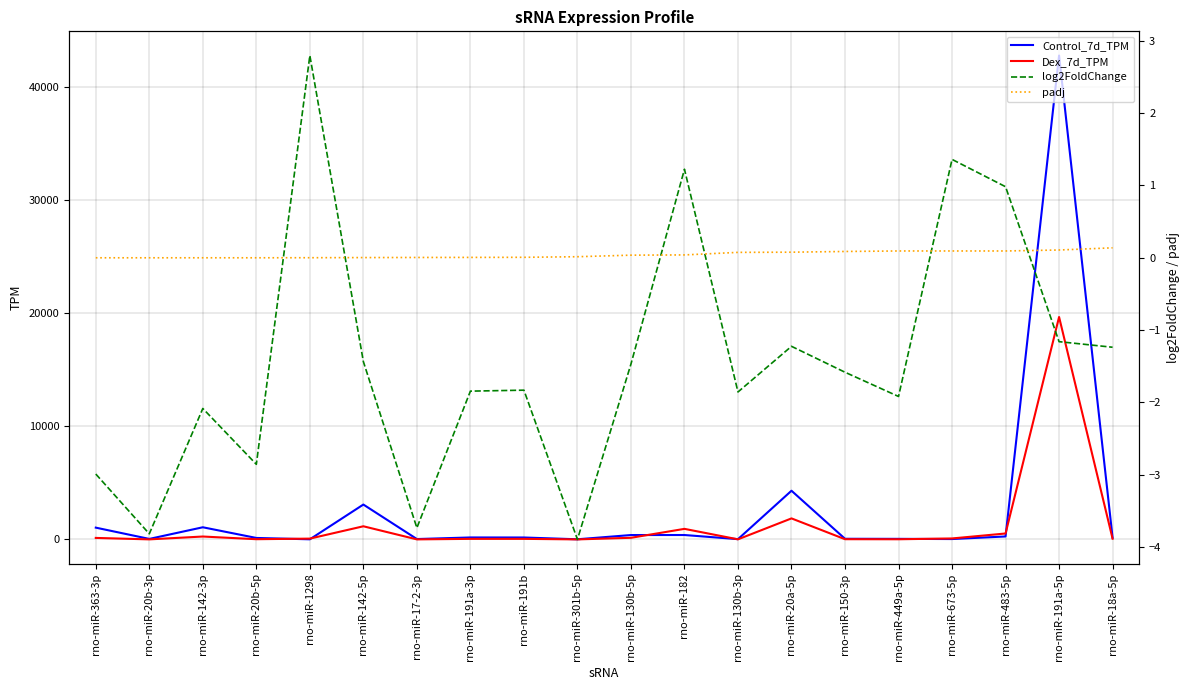

What is the difference between the log2FoldChange values at rno-miR-483-5p and rno-miR-191a-3p?

2.8